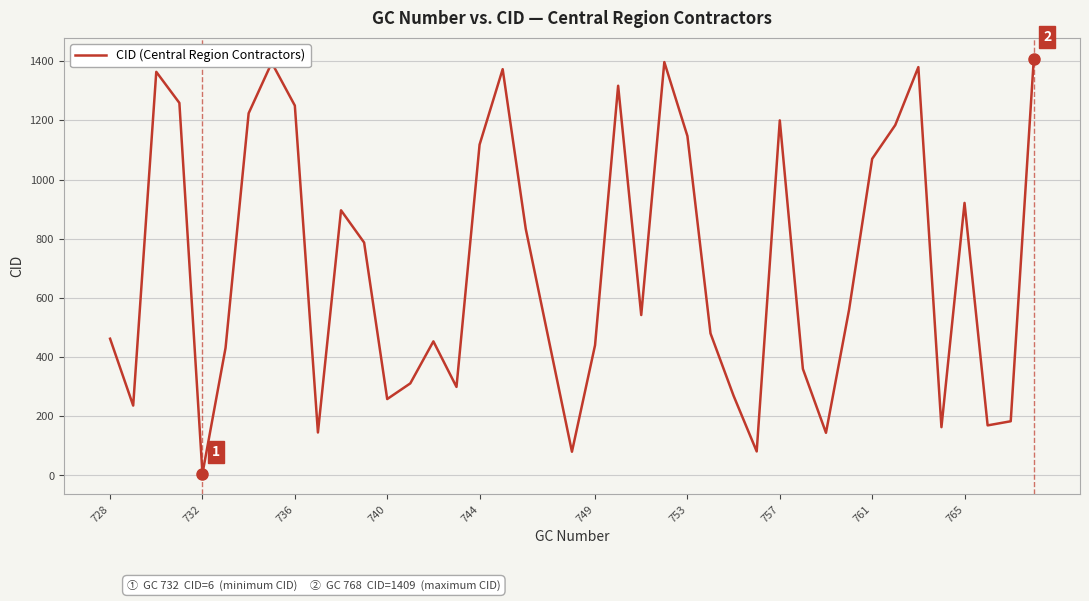

What is the greatest value displayed?

1409